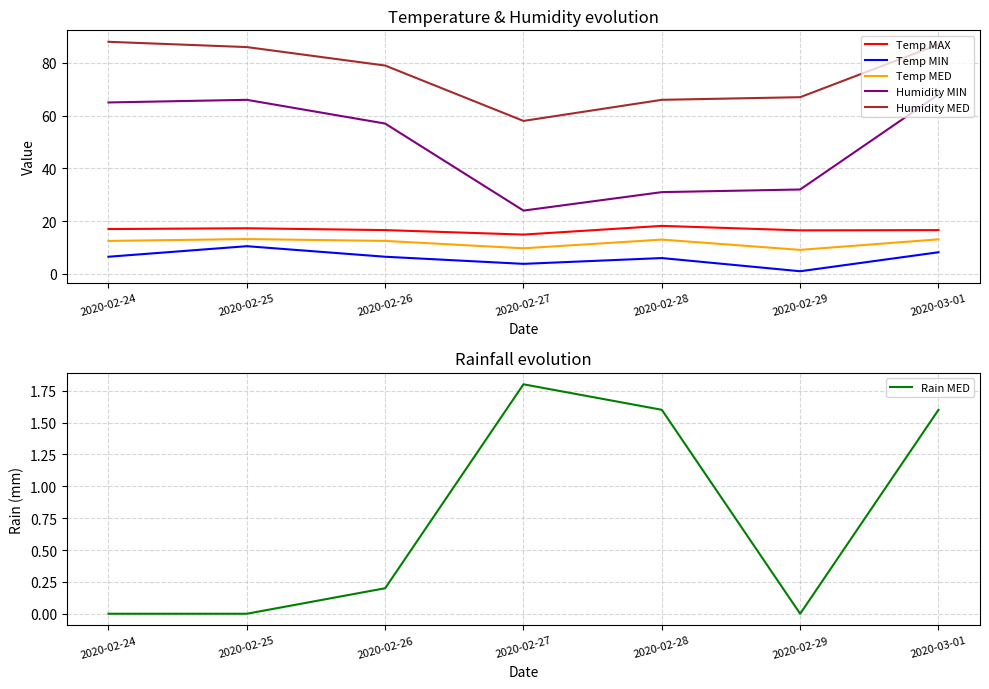

Count the number of categories in the chart.

7